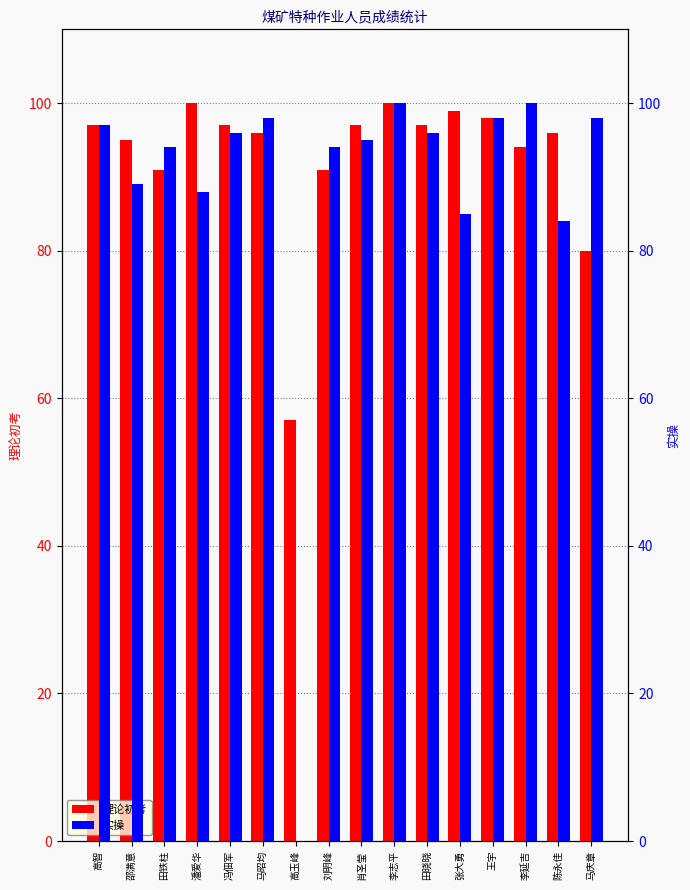

How many data points in 理论初考 are above 97?

4